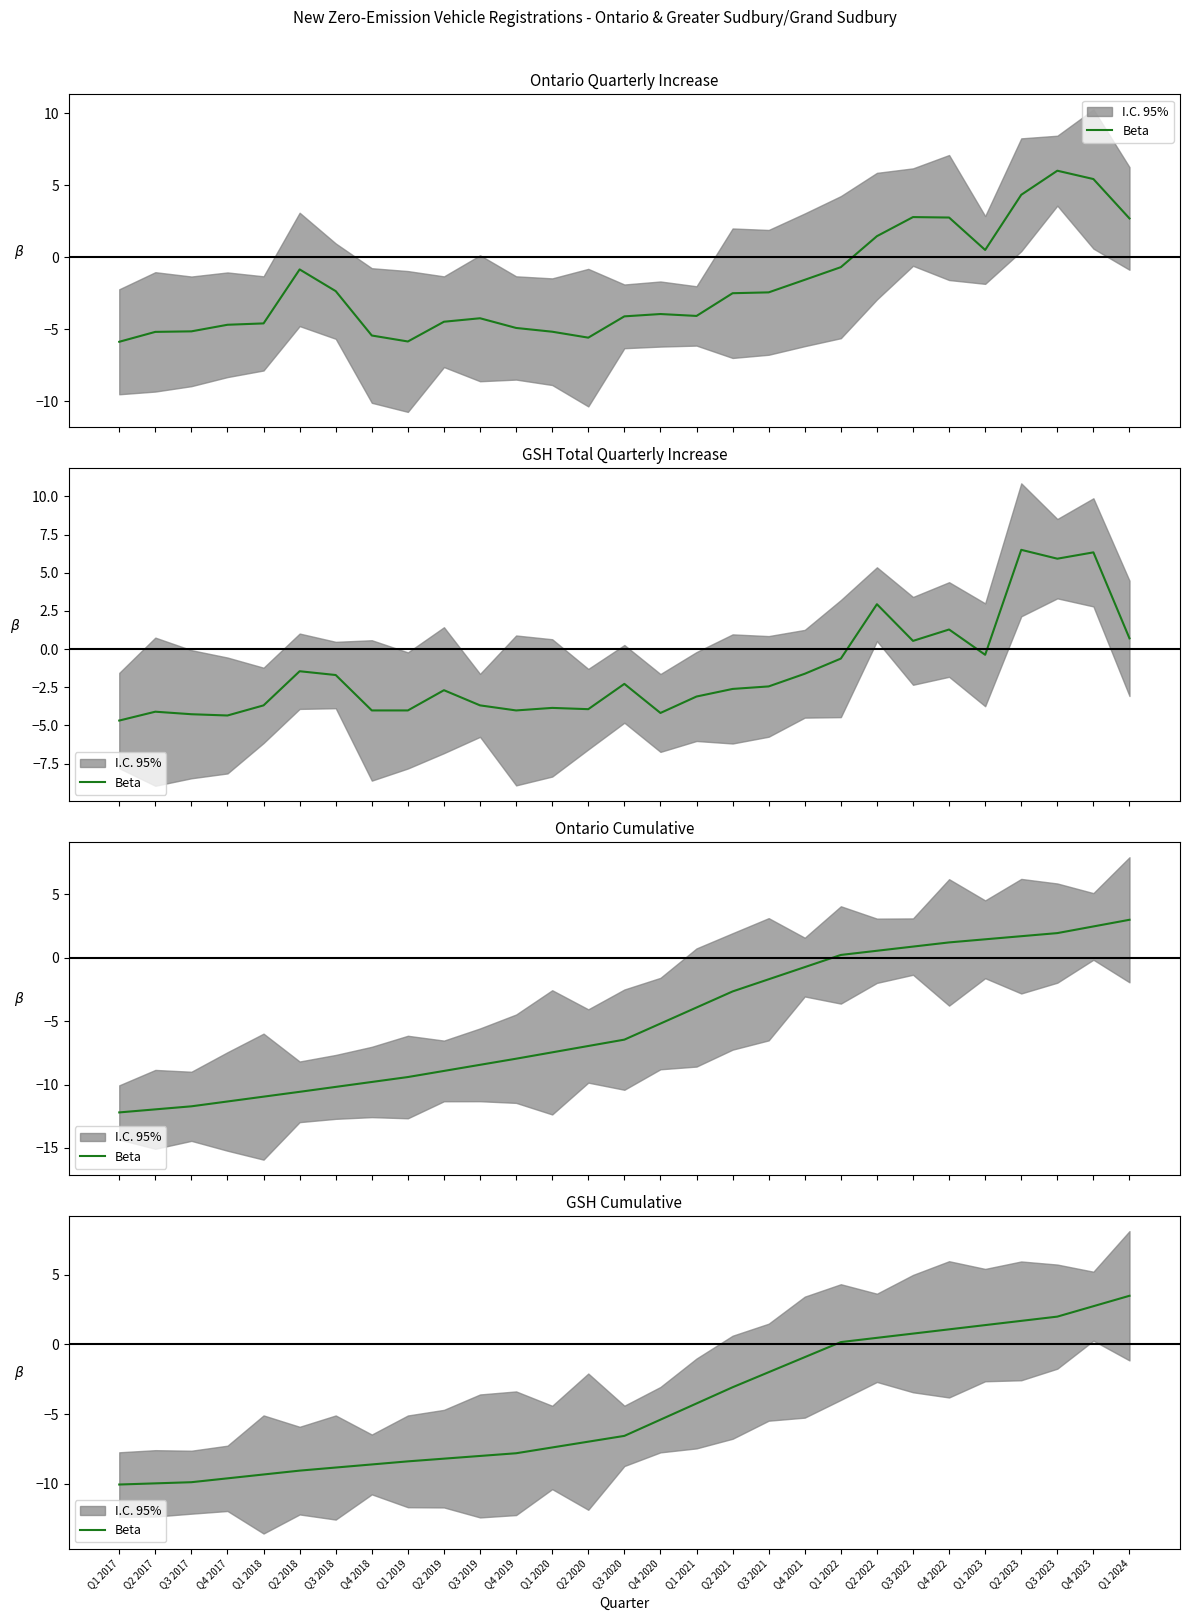

List the labels in order of value, largest first.

Q1 2024, Q4 2023, Q3 2023, Q2 2023, Q1 2023, Q4 2022, Q3 2022, Q2 2022, Q1 2022, Q4 2021, Q3 2021, Q2 2021, Q1 2021, Q4 2020, Q3 2020, Q2 2020, Q1 2020, Q4 2019, Q3 2019, Q2 2019, Q1 2019, Q4 2018, Q3 2018, Q2 2018, Q1 2018, Q4 2017, Q3 2017, Q2 2017, Q1 2017